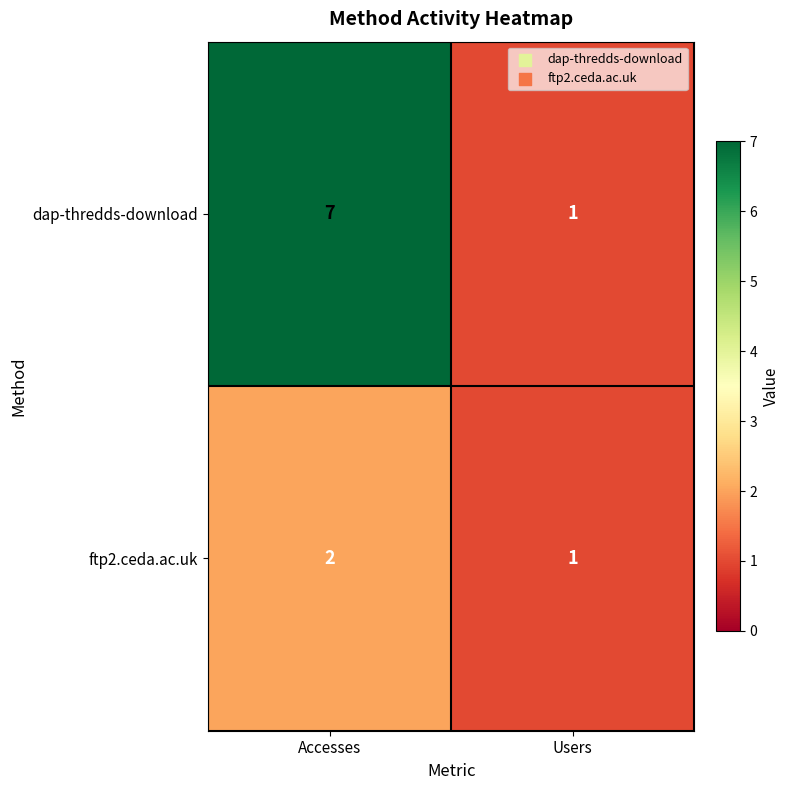

At how many categories does at least one series exceed 4?

1